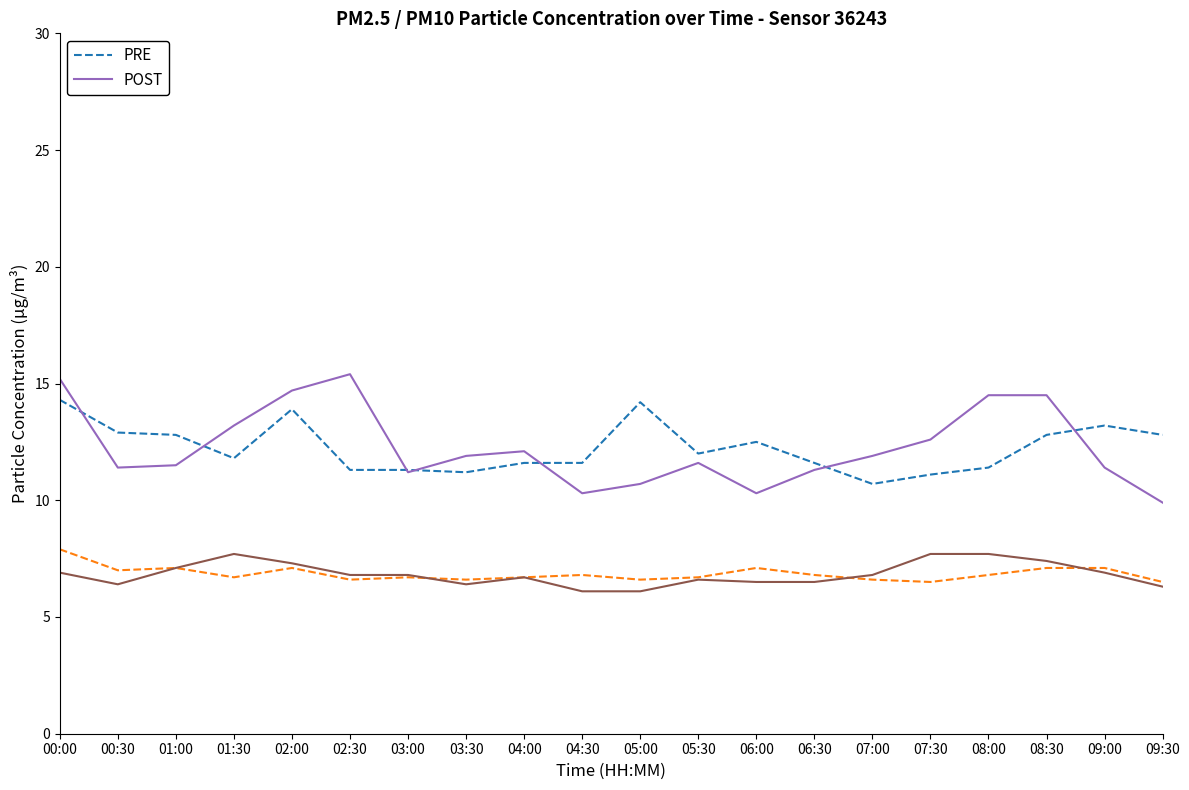

Rank the categories by PRE value from highest to lowest.

00:00, 05:00, 02:00, 09:00, 00:30, 01:00, 08:30, 09:30, 06:00, 05:30, 01:30, 04:00, 04:30, 06:30, 08:00, 02:30, 03:00, 03:30, 07:30, 07:00